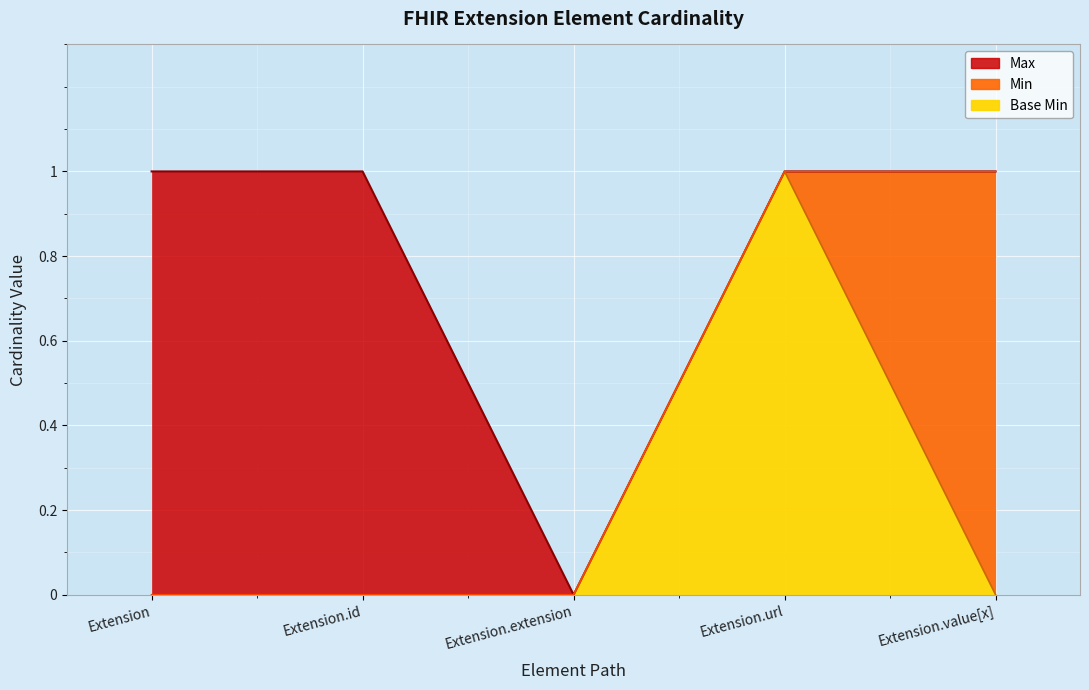

Is it true that Base Min equals 0 at Extension.extension?

True